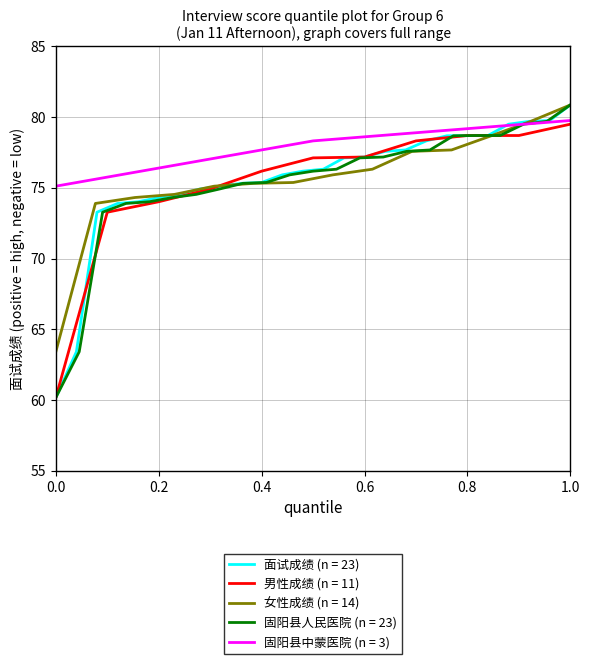

At which label does 面试成绩 (n = 23) reach its peak?

1.0